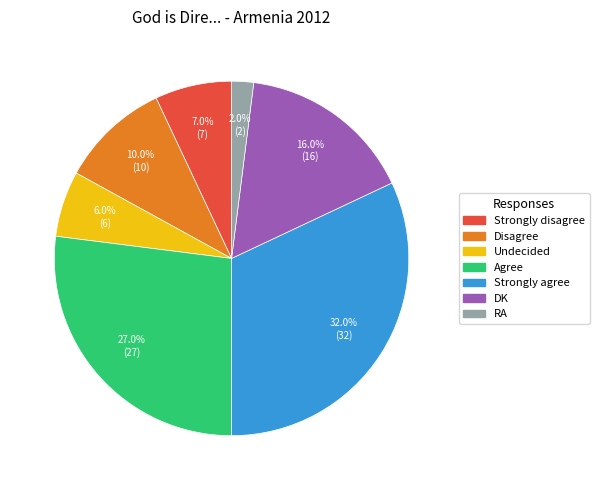

How much of the chart is everything except Agree?

73.0%